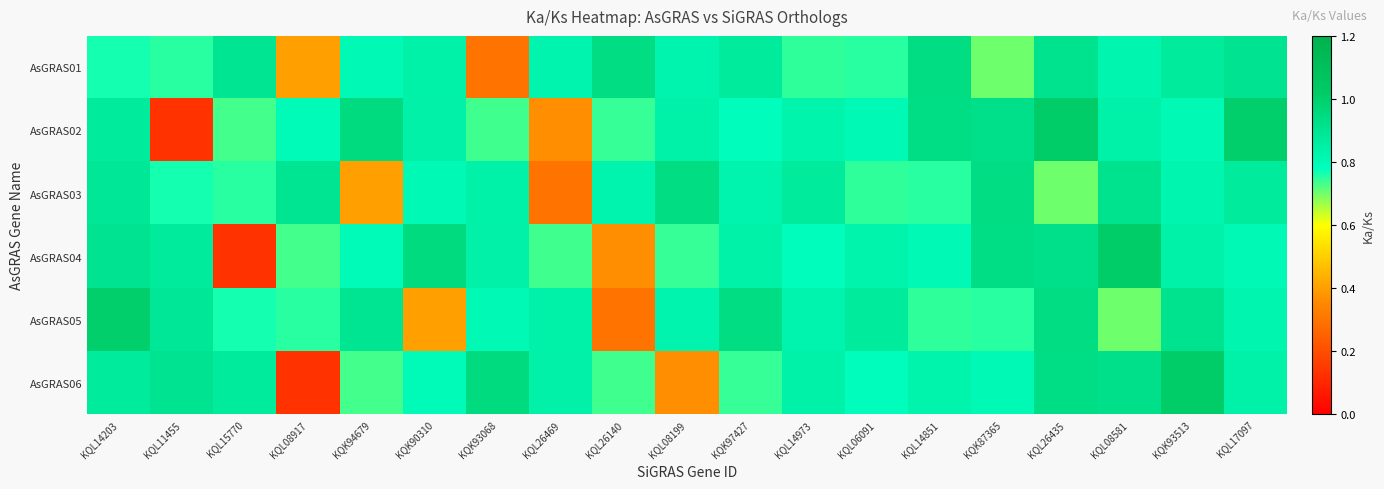

Reading left to right, transcribe all the data shown in this chart.

AsGRAS01: KQL14203=0.8	KQL11455=0.8	KQL15770=0.9	KQL08917=0.4	KQK94679=0.8	KQK90310=0.8	KQK93068=0.3	KQL26469=0.8	KQL26140=0.9	KQL08199=0.8	KQK97427=0.9	KQL14973=0.7	KQL06091=0.8	KQL14851=0.9	KQK87365=0.7	KQL26435=0.9	KQL08581=0.8	KQK93513=0.9	KQL17097=0.9
AsGRAS02: KQL14203=0.9	KQL11455=0.1	KQL15770=0.7	KQL08917=0.8	KQK94679=0.9	KQK90310=0.8	KQK93068=0.7	KQL26469=0.4	KQL26140=0.7	KQL08199=0.8	KQK97427=0.8	KQL14973=0.8	KQL06091=0.8	KQL14851=0.9	KQK87365=0.9	KQL26435=1.0	KQL08581=0.8	KQK93513=0.8	KQL17097=1.0
AsGRAS03: KQL14203=0.9	KQL11455=0.8	KQL15770=0.8	KQL08917=0.9	KQK94679=0.4	KQK90310=0.8	KQK93068=0.8	KQL26469=0.3	KQL26140=0.8	KQL08199=0.9	KQK97427=0.8	KQL14973=0.9	KQL06091=0.7	KQL14851=0.8	KQK87365=0.9	KQL26435=0.7	KQL08581=0.9	KQK93513=0.8	KQL17097=0.9
AsGRAS04: KQL14203=0.9	KQL11455=0.9	KQL15770=0.1	KQL08917=0.7	KQK94679=0.8	KQK90310=0.9	KQK93068=0.8	KQL26469=0.7	KQL26140=0.4	KQL08199=0.7	KQK97427=0.8	KQL14973=0.8	KQL06091=0.8	KQL14851=0.8	KQK87365=0.9	KQL26435=0.9	KQL08581=1.0	KQK93513=0.8	KQL17097=0.8
AsGRAS05: KQL14203=1.0	KQL11455=0.9	KQL15770=0.8	KQL08917=0.8	KQK94679=0.9	KQK90310=0.4	KQK93068=0.8	KQL26469=0.8	KQL26140=0.3	KQL08199=0.8	KQK97427=0.9	KQL14973=0.8	KQL06091=0.9	KQL14851=0.7	KQK87365=0.8	KQL26435=0.9	KQL08581=0.7	KQK93513=0.9	KQL17097=0.8
AsGRAS06: KQL14203=0.9	KQL11455=0.9	KQL15770=0.9	KQL08917=0.1	KQK94679=0.7	KQK90310=0.8	KQK93068=0.9	KQL26469=0.8	KQL26140=0.7	KQL08199=0.4	KQK97427=0.7	KQL14973=0.8	KQL06091=0.8	KQL14851=0.8	KQK87365=0.8	KQL26435=0.9	KQL08581=0.9	KQK93513=1.0	KQL17097=0.8